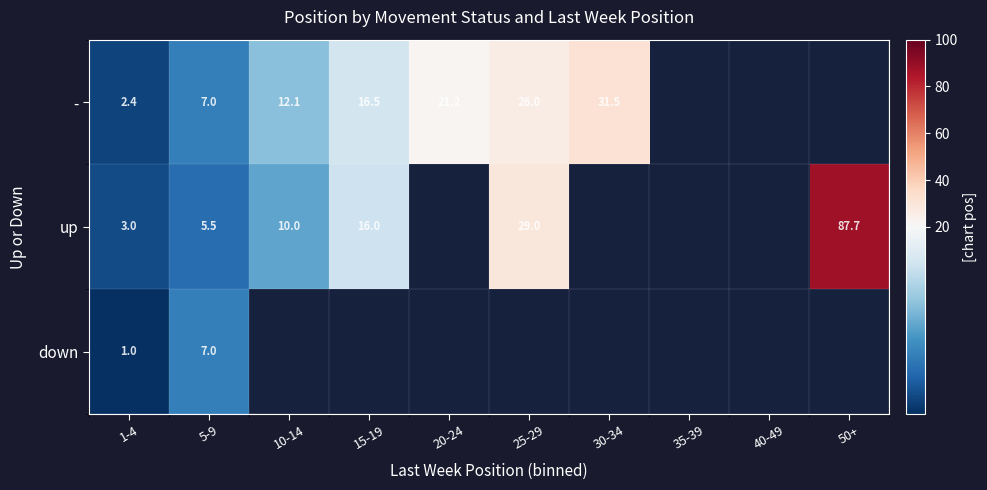

At which label is up closest to 45?

25-29